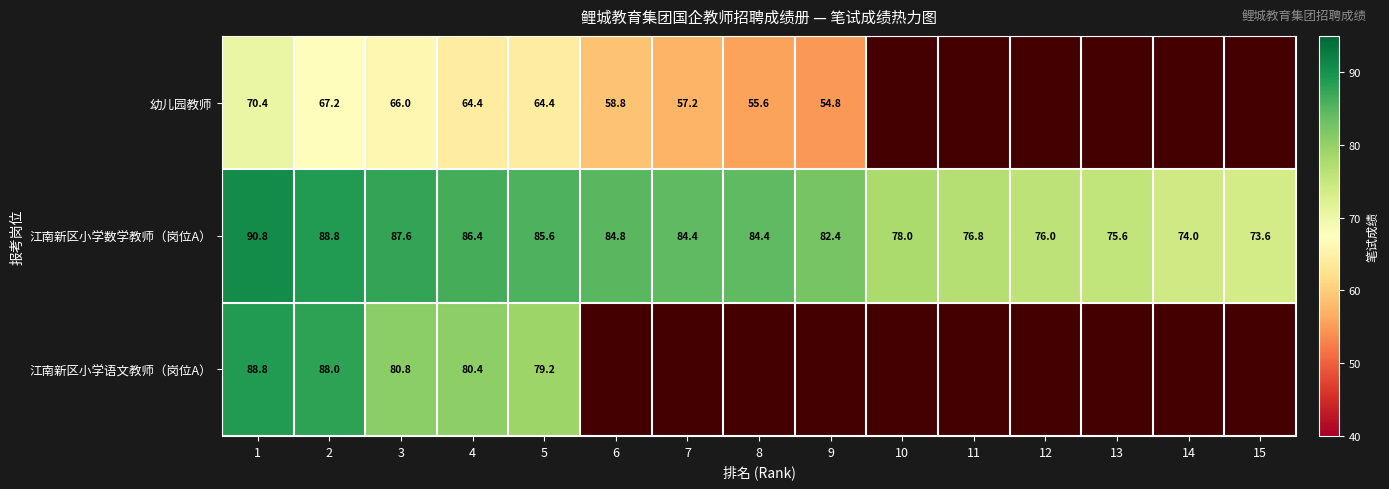

How many categories are shown in the chart?

15